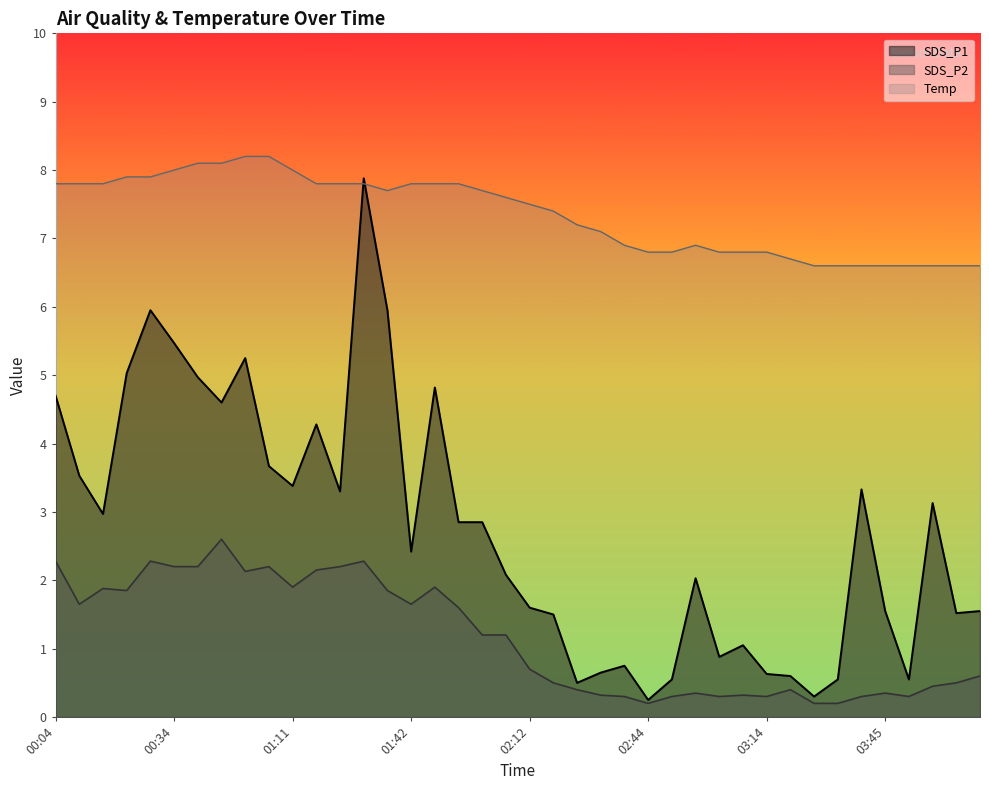

Is it true that SDS_P2 equals 0.3 at 03:45?

True